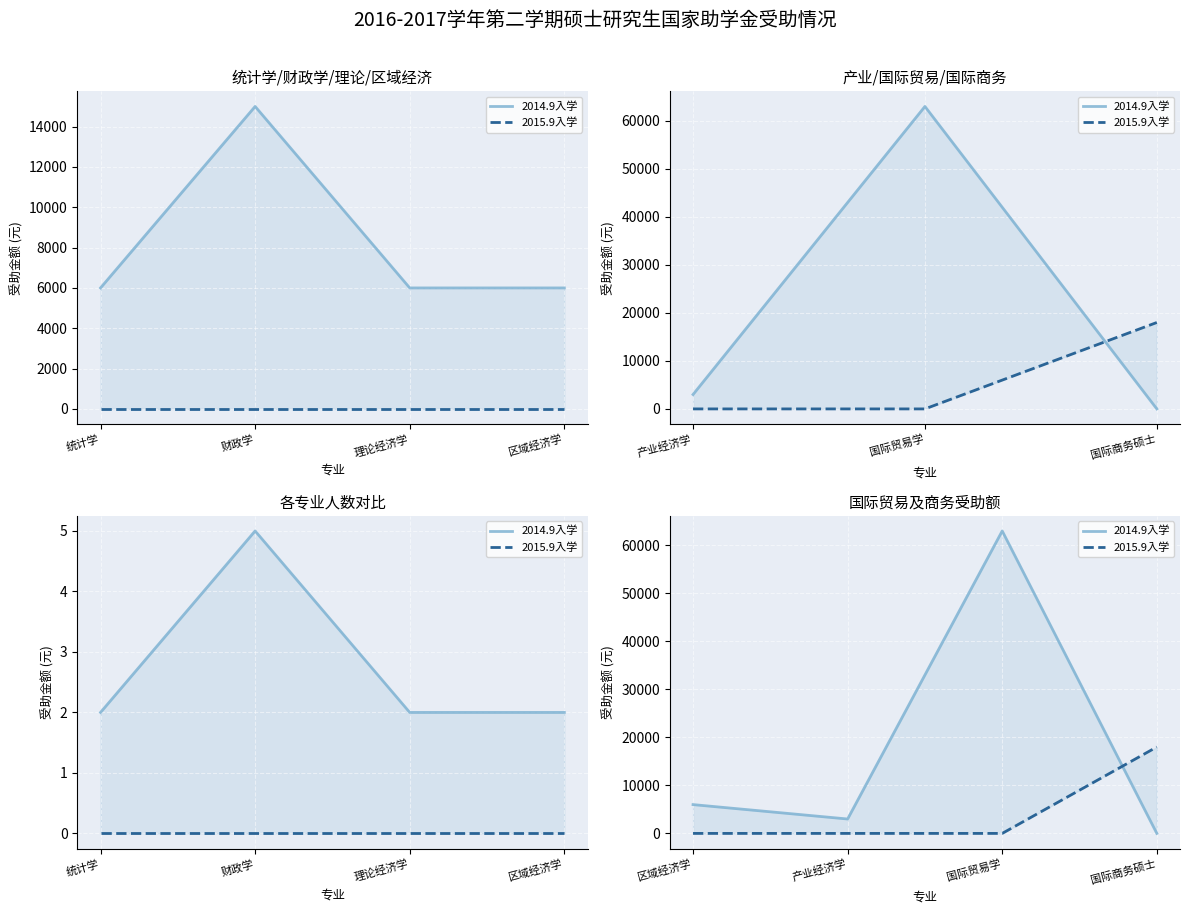

The 2014.9入学 series shows 104813 at 国际贸易学. True or false?

False